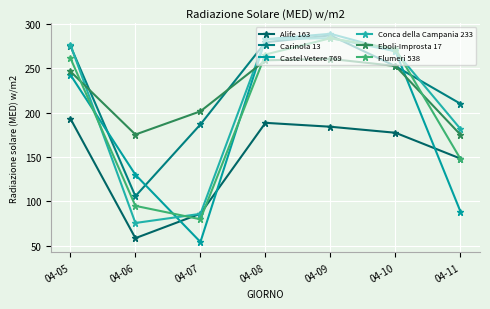

The Carinola 13 series shows 279.4 at 04-08. True or false?

True